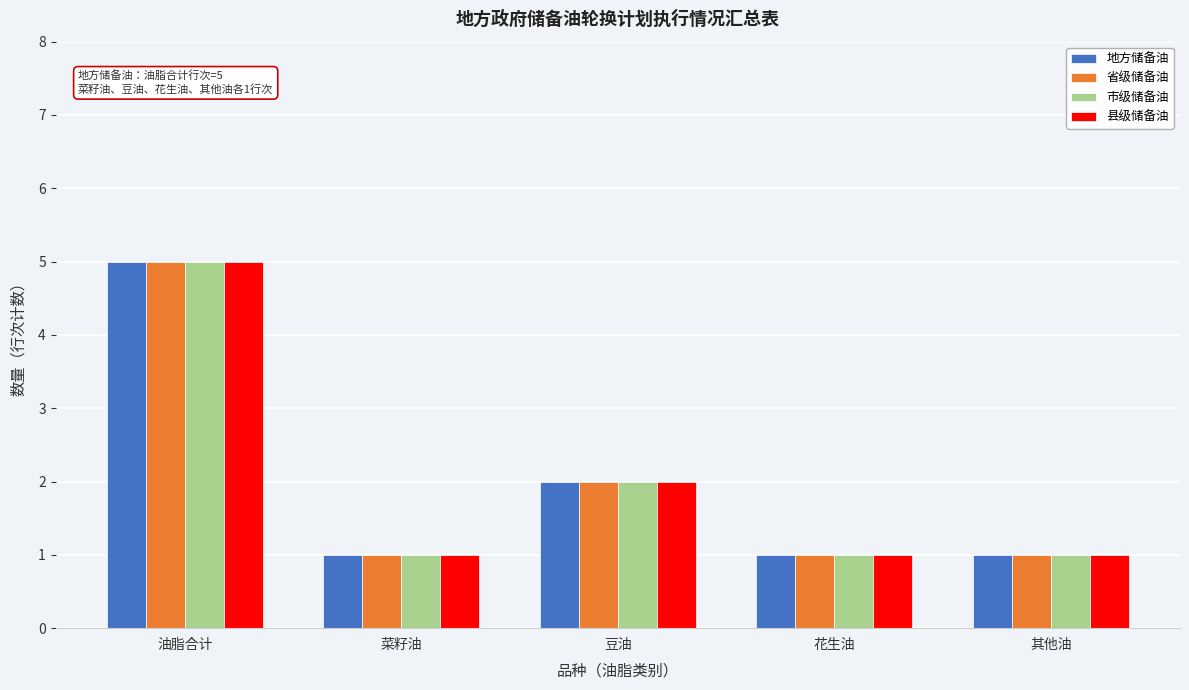

Reading right to left, list all the values displayed in this chart.

地方储备油: 1	1	2	1	5
省级储备油: 1	1	2	1	5
市级储备油: 1	1	2	1	5
县级储备油: 1	1	2	1	5